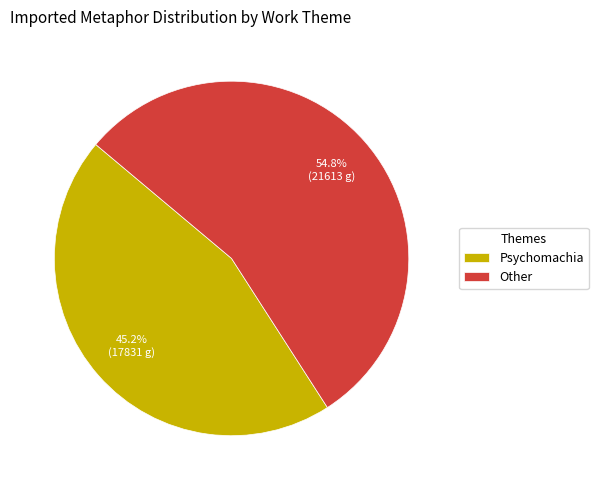

What is the smallest slice in the pie chart?

Psychomachia